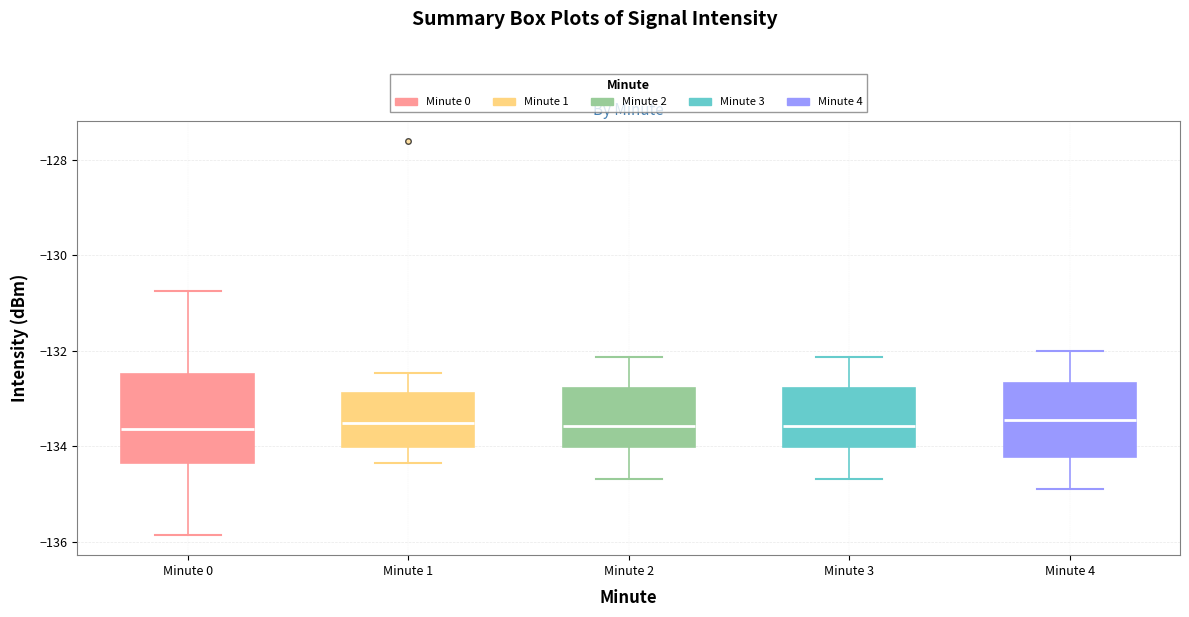

Comparing the boxes themselves (not the whiskers), which one is the tallest?

Minute 0